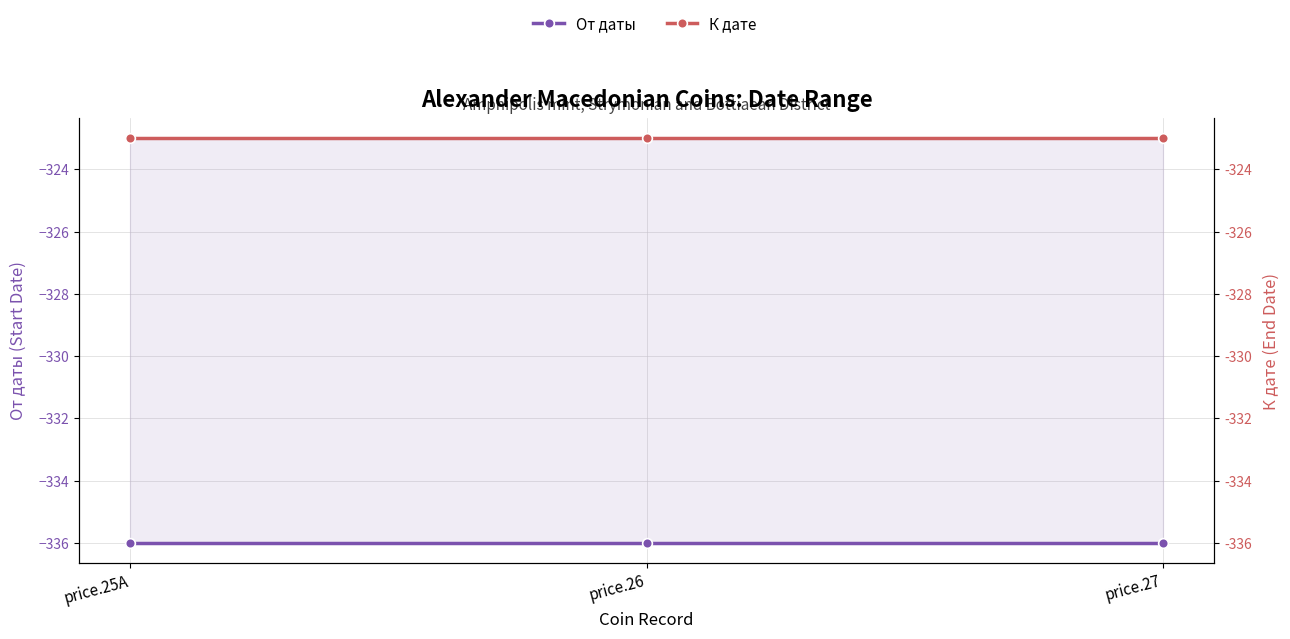

What is the value of the К дате point at the 1st from the left?

-323